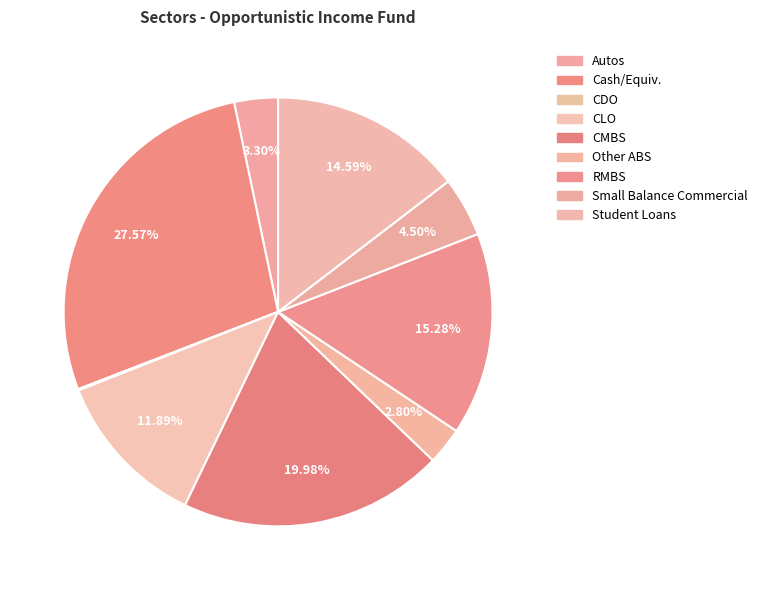

To the nearest percent, what percentage of the pie is CLO?

12%